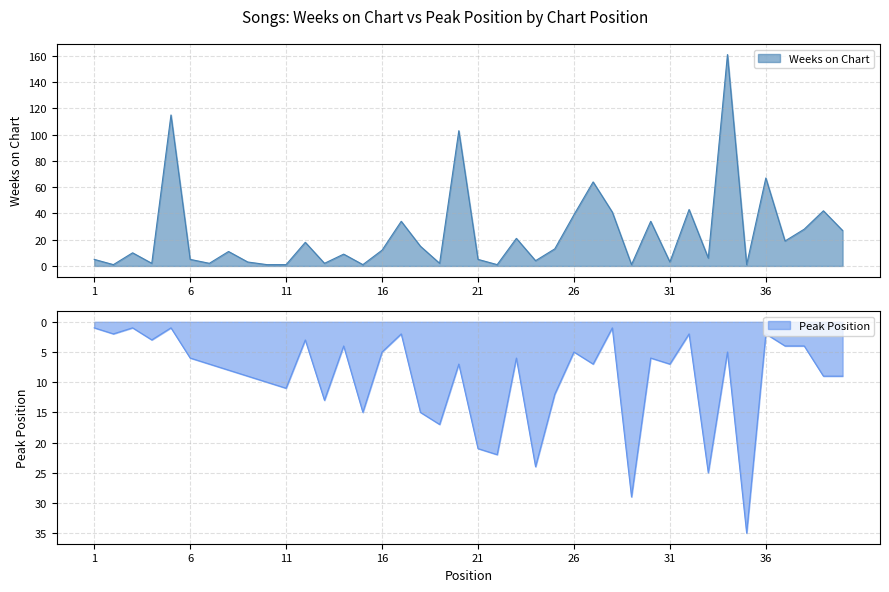

At which label does Peak Position reach its peak?

35